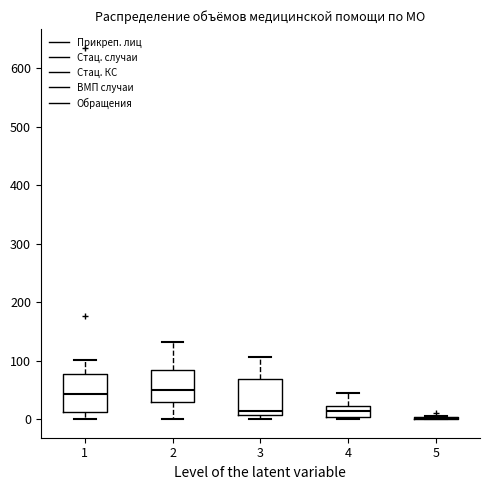

Reading left to right, transcribe this box plot: for each box, give where its median line is, the range the box spans, and where its two whiskers end, as read against the y-axis. The values are not printed on the chart, so give them approximately, as read against the axis.

1: median 40, box 10 to 80, whiskers 0 to 100
2: median 50, box 30 to 80, whiskers 0 to 130
3: median 10 (just above the box's lower edge), box 10 to 70, whiskers 0 to 110
4: median 10, box 0 to 20, whiskers 0 (just below the box's lower edge) to 50
5: box collapsed to a line at 0, whiskers 0 to 10